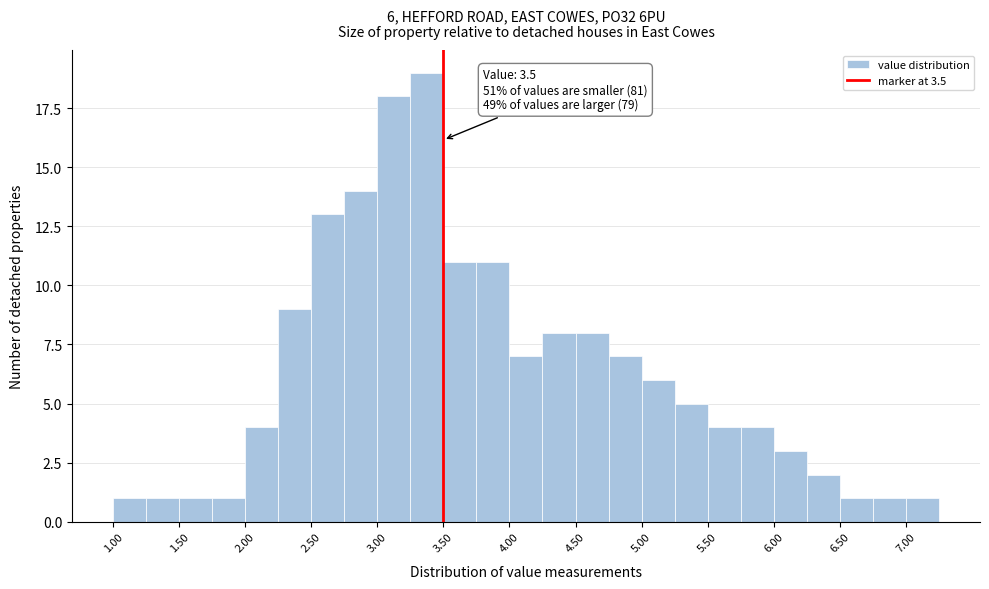

Over which range of the x-axis is the bar tallest?

3.25 to 3.50